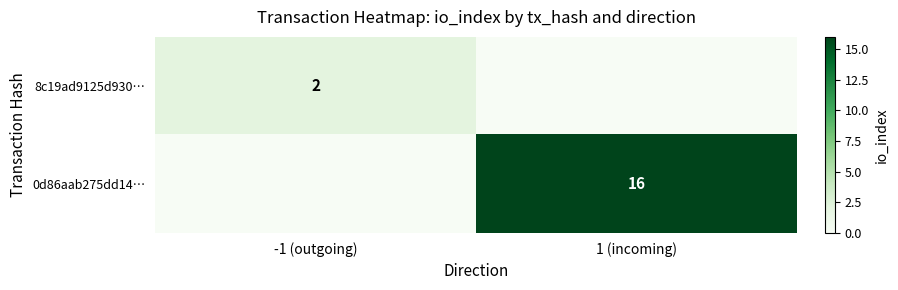

Is it true that 8c19ad9125d930… equals 2 at -1 (outgoing)?

True